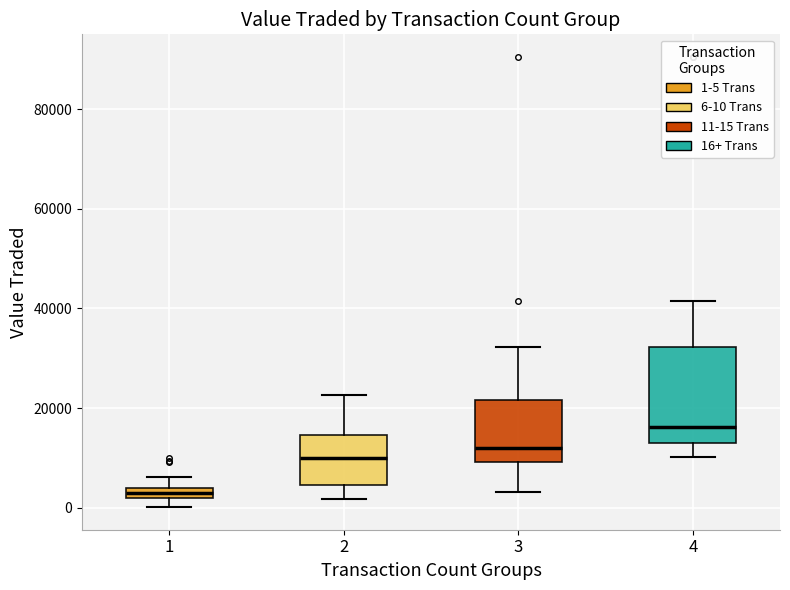

Where does the upper whisker of the box at x = 4 end on the y-axis? The values are not printed on the chart, so give them approximately, as read against the axis.

42000